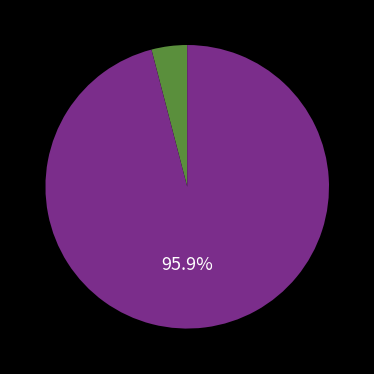

Does any single category account for the majority?

Yes